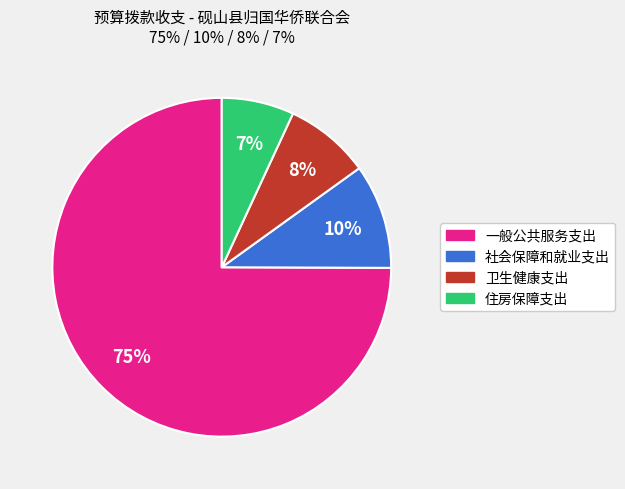

To the nearest percent, what is the difference between the 住房保障支出 and 社会保障和就业支出 slice percentages?

3%